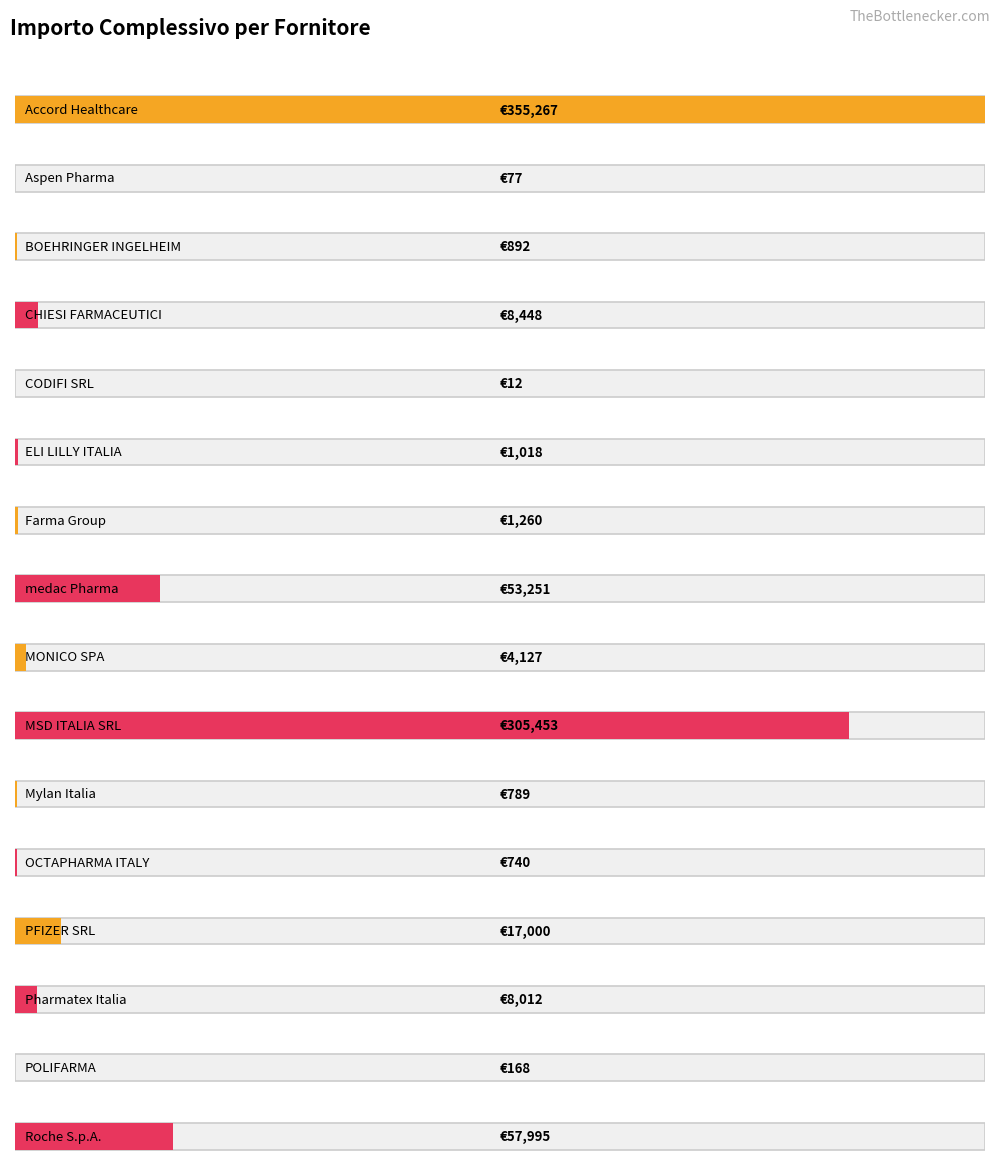

How many bars are there in total?

16